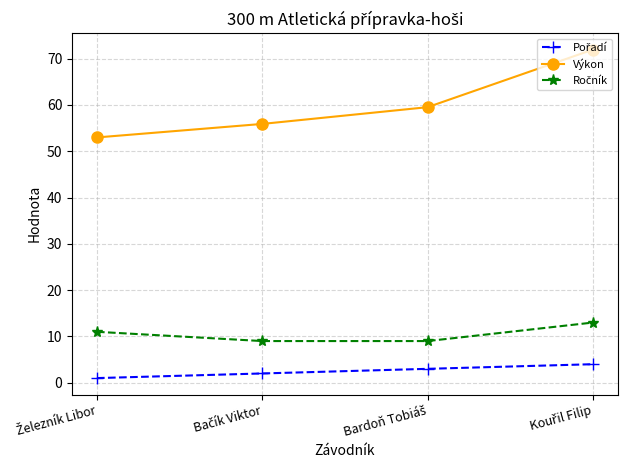

Which series has the largest total across all categories?

Výkon